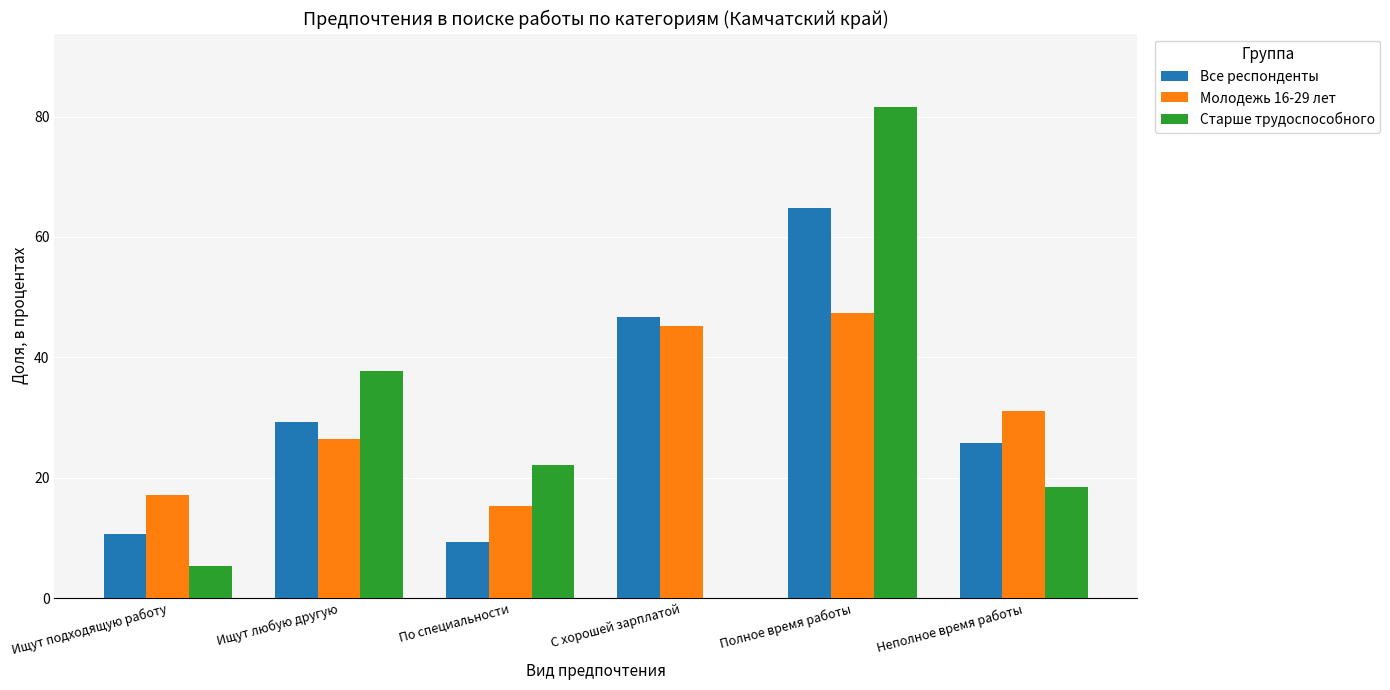

How many data points in Молодежь 16-29 лет are above 31?

3